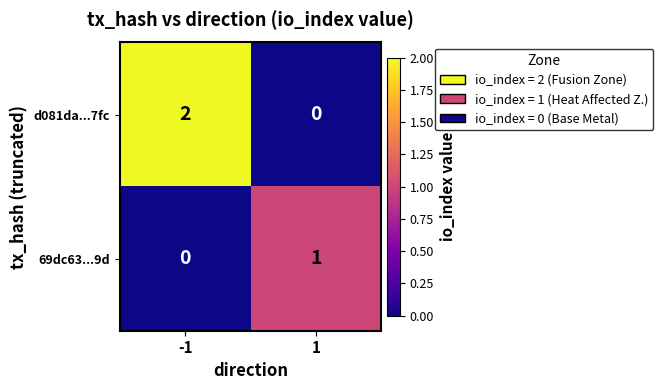

True or false: d081da...7fc has a value of 2 at -1.

True